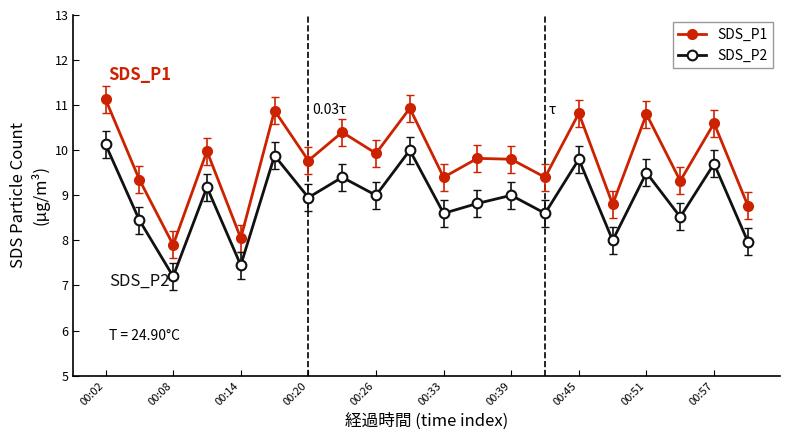

True or false: SDS_P1 has more than 0 interior local peaks.

True